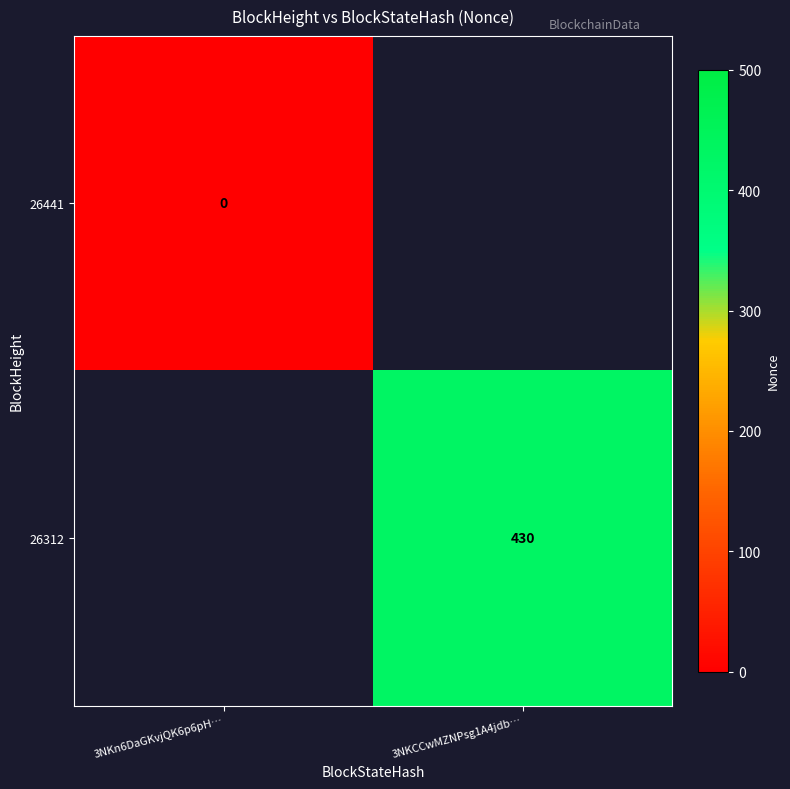

At how many categories does at least one series exceed 46?

1